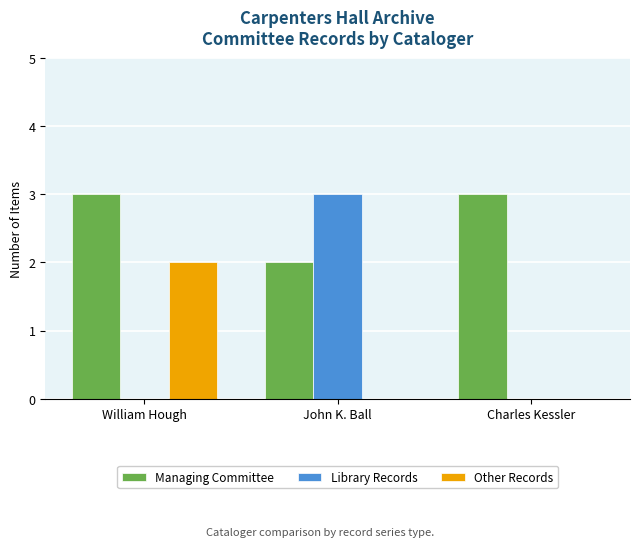

Which series has the largest total across all categories?

Managing Committee